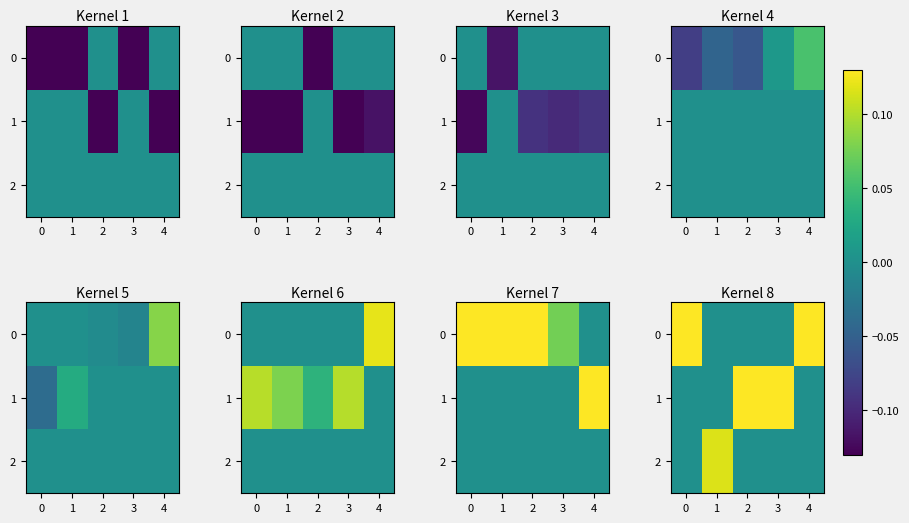

True or false: row_0 has a value of -0.1 at 2.

False